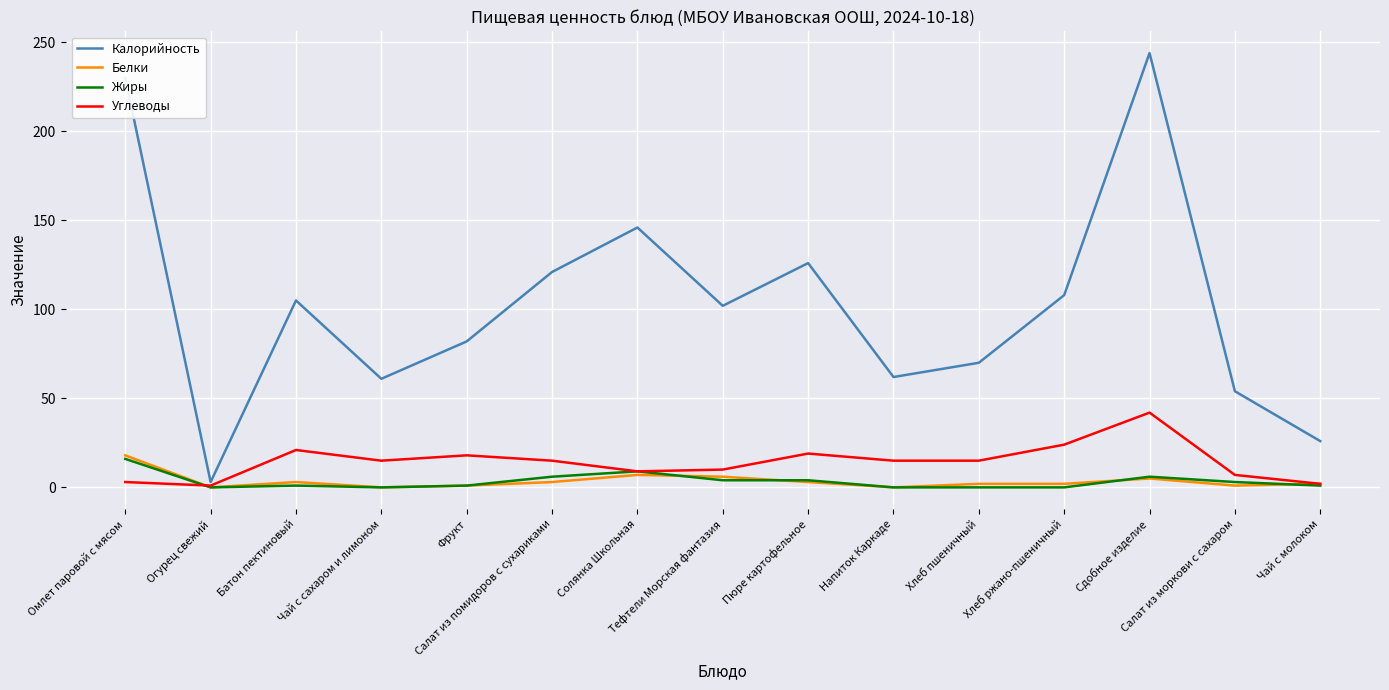

What is the sum of the Белки values at Пюре картофельное and Омлет паровой с мясом?

21